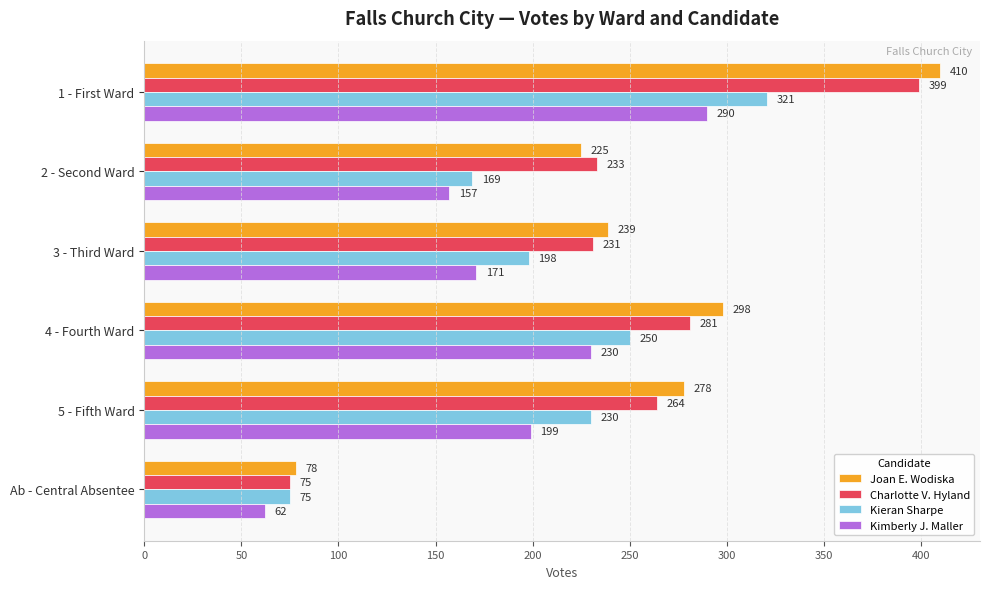

What is the difference between the Joan E. Wodiska values at 3 - Third Ward and 5 - Fifth Ward?

39